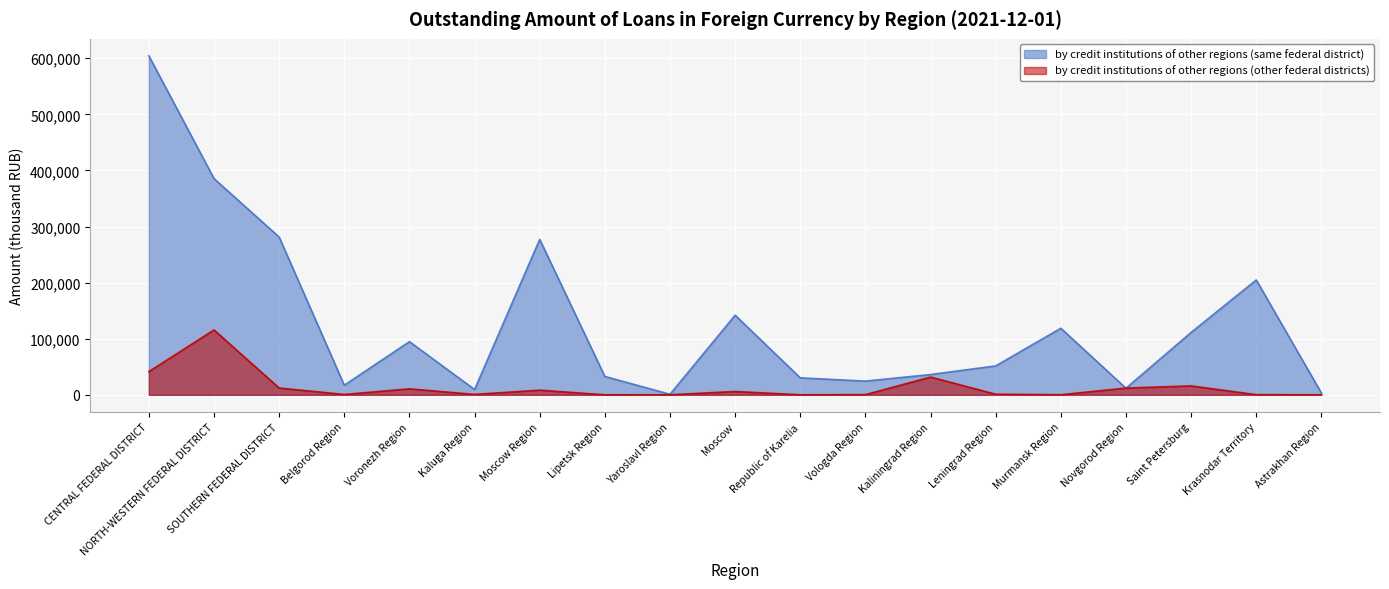

Which label corresponds to the largest value in the chart?

CENTRAL FEDERAL DISTRICT